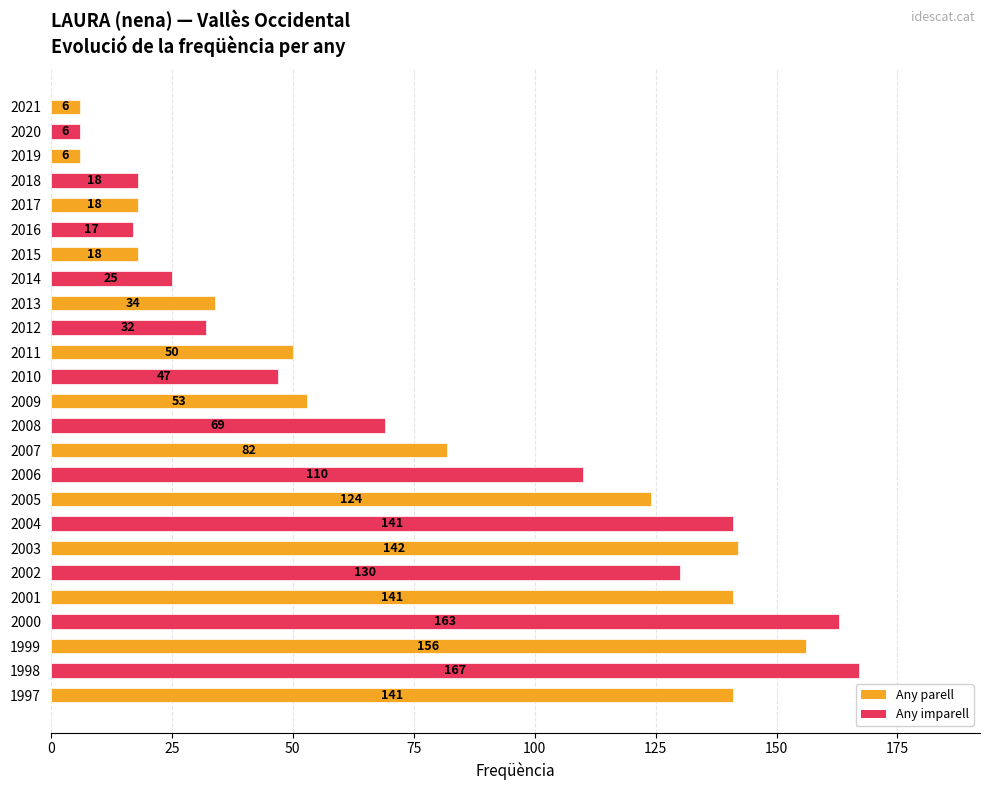

Between 2013 and 2002, which is larger?

2002